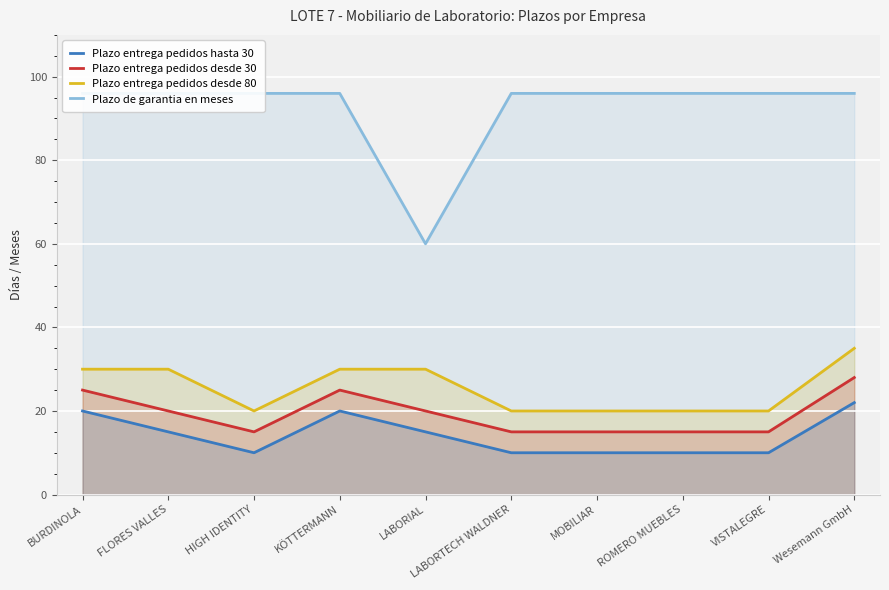

List the series in order of their peak value, lowest first.

Plazo entrega pedidos hasta 30, Plazo entrega pedidos desde 30, Plazo entrega pedidos desde 80, Plazo de garantia en meses